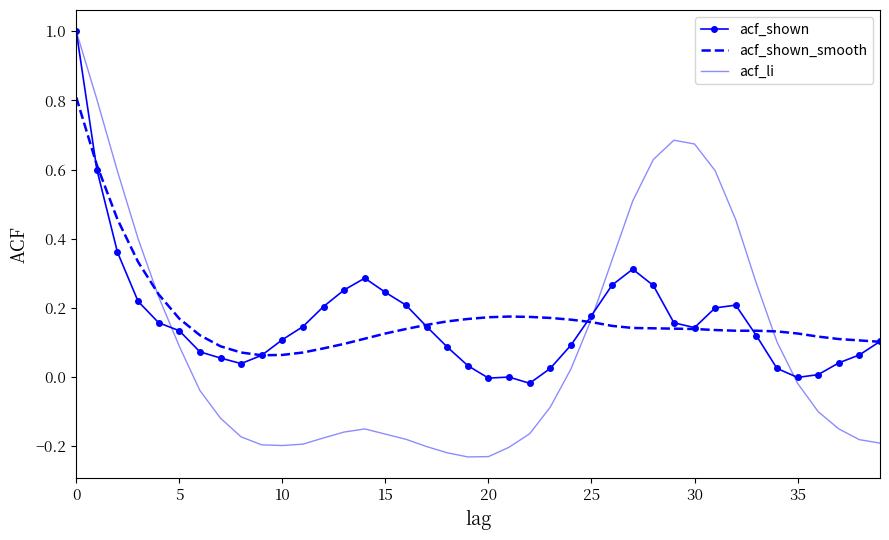

Which series has the largest range (max minus min)?

acf_li